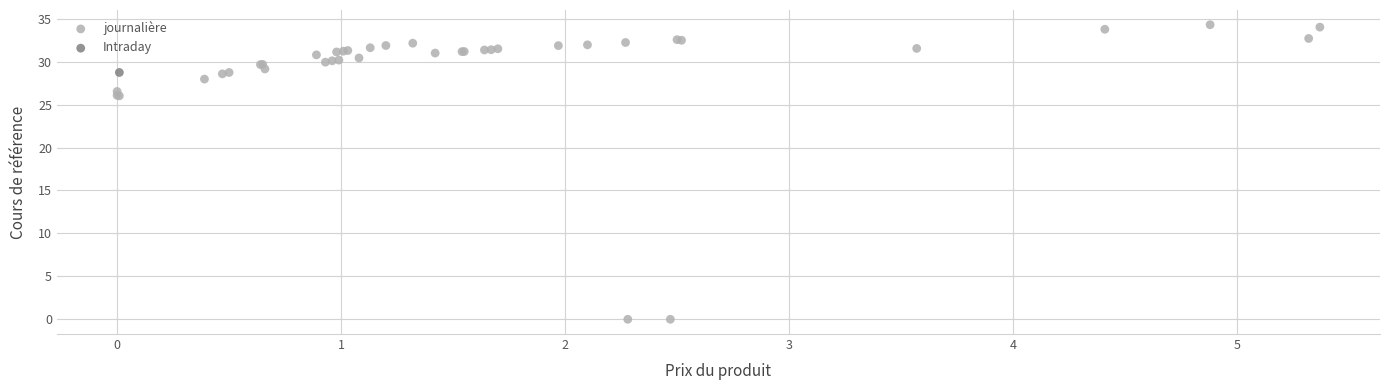

What are all the series names shown in the legend?

journalière, Intraday